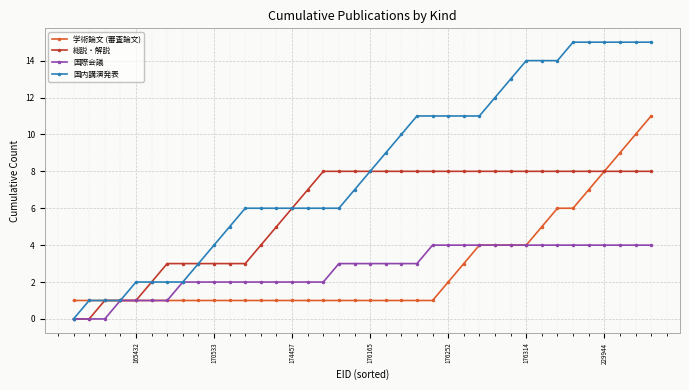

What is the value of the 総説・解説 point at the 9th from the left?

3